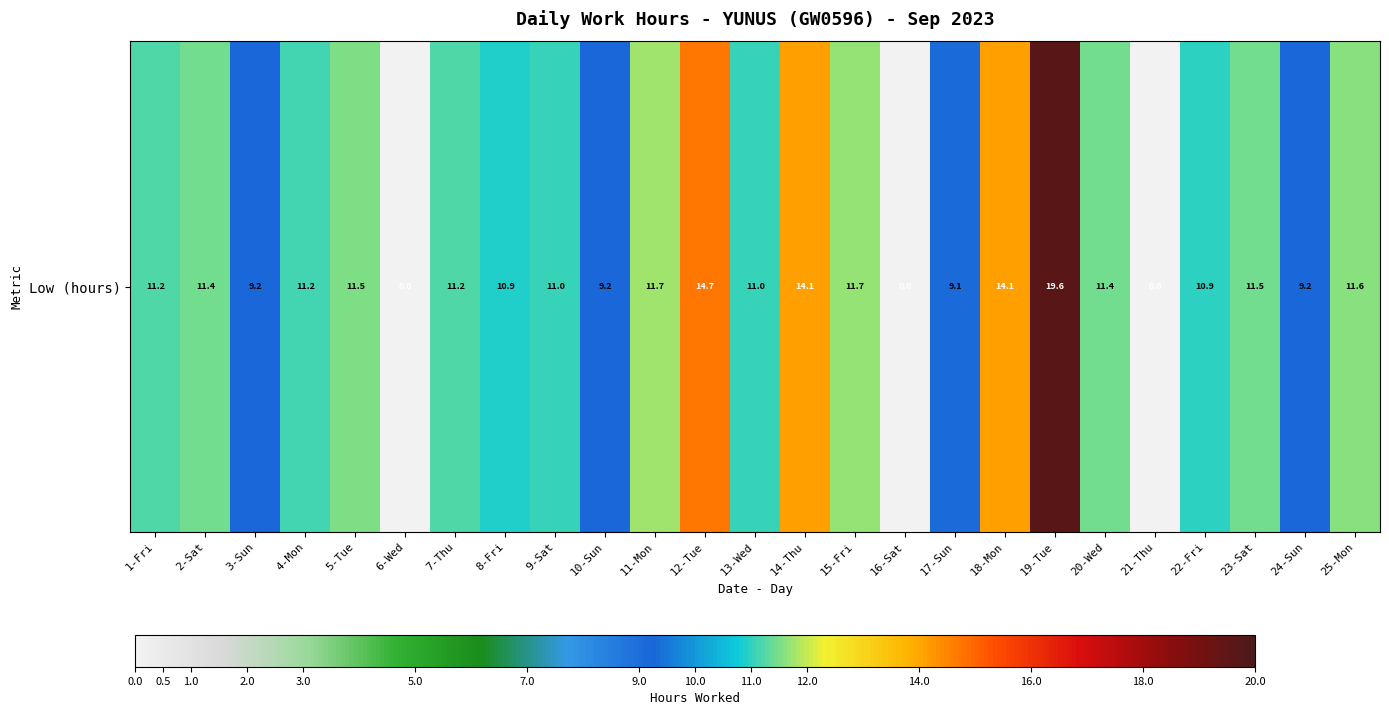

True or false: the data shows 11.5 at 5-Tue.

True